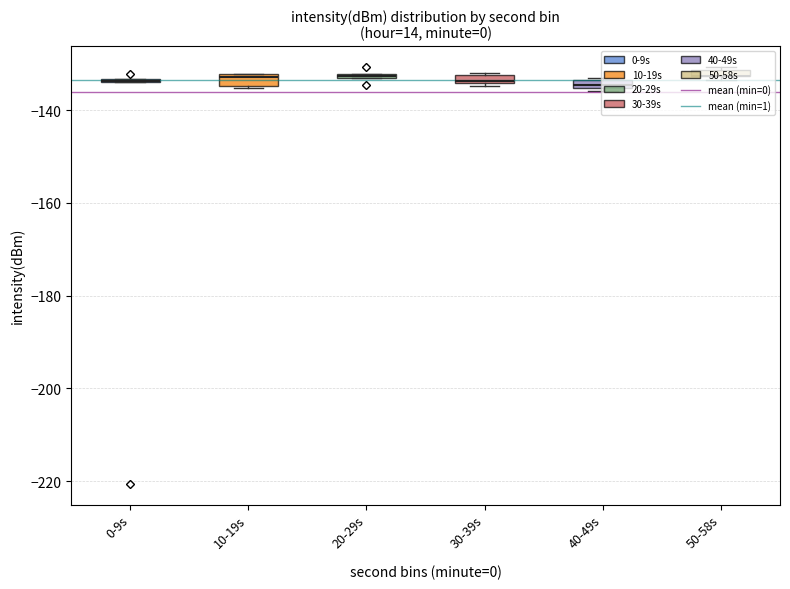

Rank the series at 10-19s from lowest to highest value.

mean (min=0), mean (min=1)